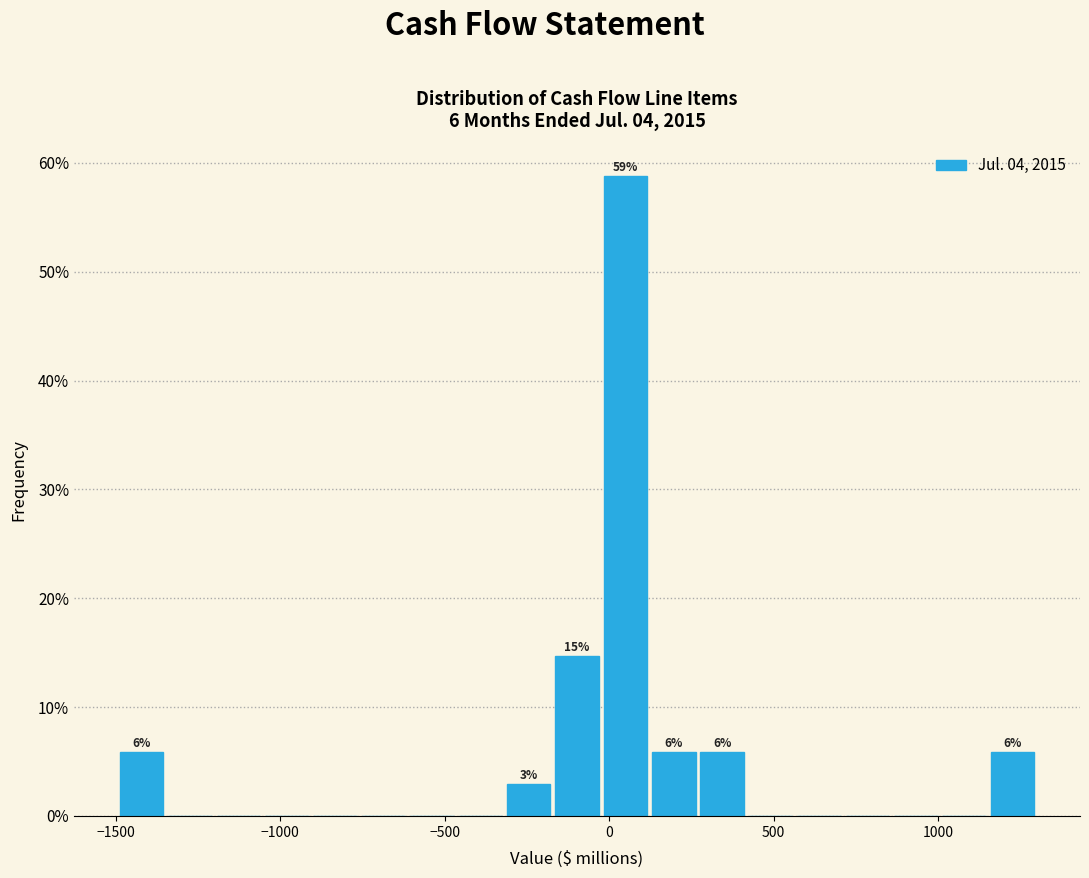

Around what value on the x-axis is the tallest bar? Give the approximate position of its centre, as read against the axis.

50